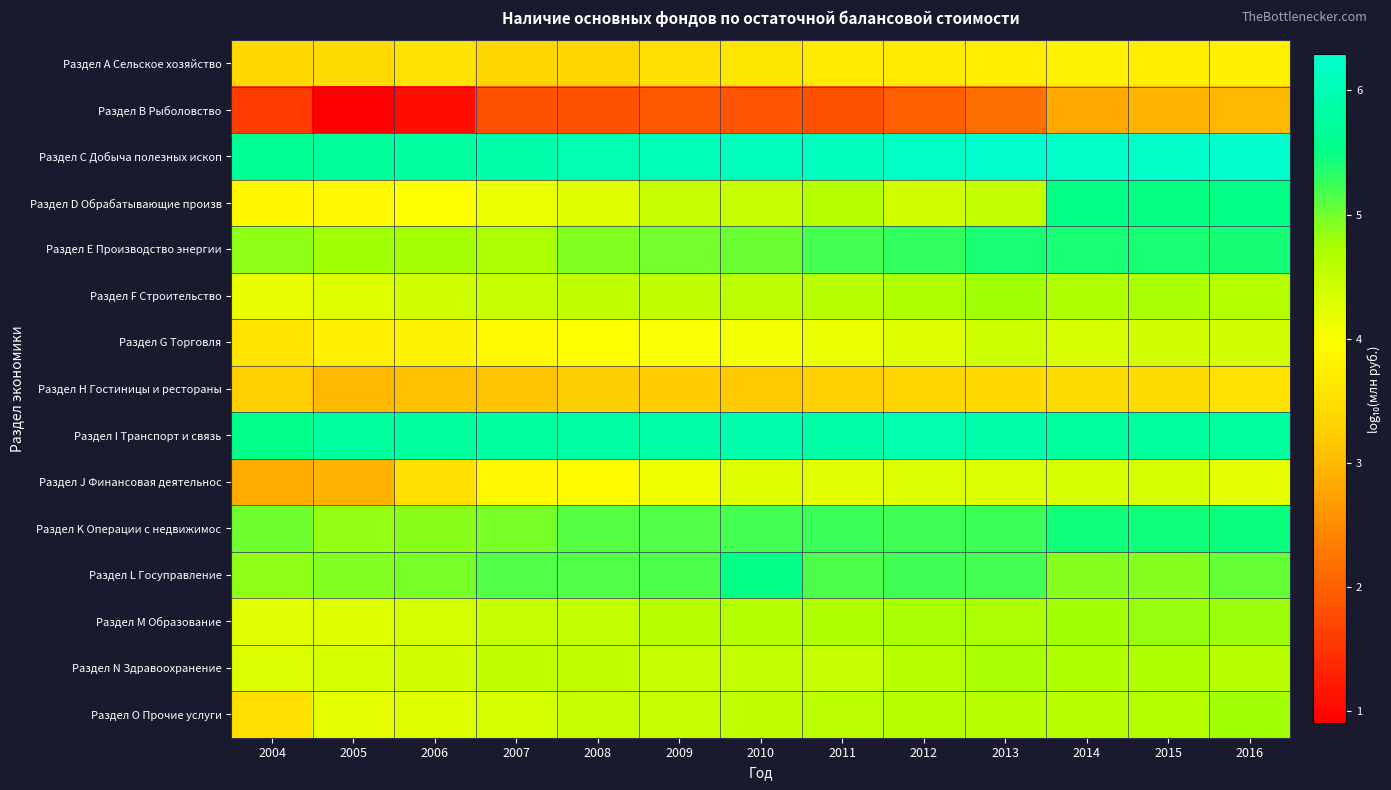

What is the total value across all series at 2015?

71.0